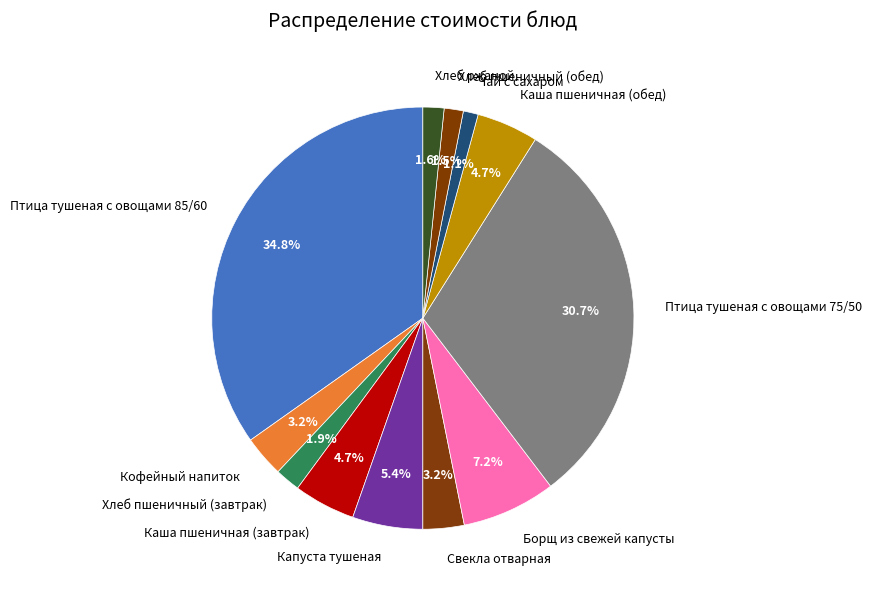

Which slice is the largest?

Птица тушеная с овощами 85/60